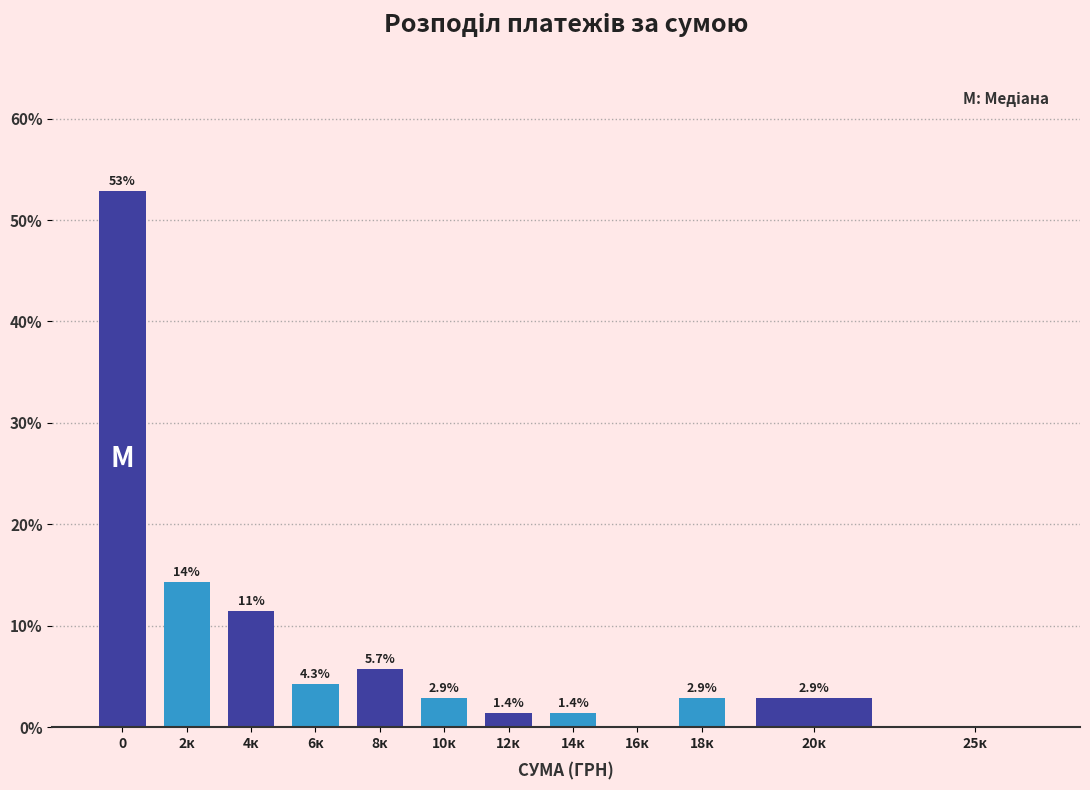

Reading left to right, list all the values displayed in this chart.

0=52.9	2к=14.3	4к=11.4	6к=4.3	8к=5.7	10к=2.9	12к=1.4	14к=1.4	16к=0.0	18к=2.9	20к=2.9	25к=0.0